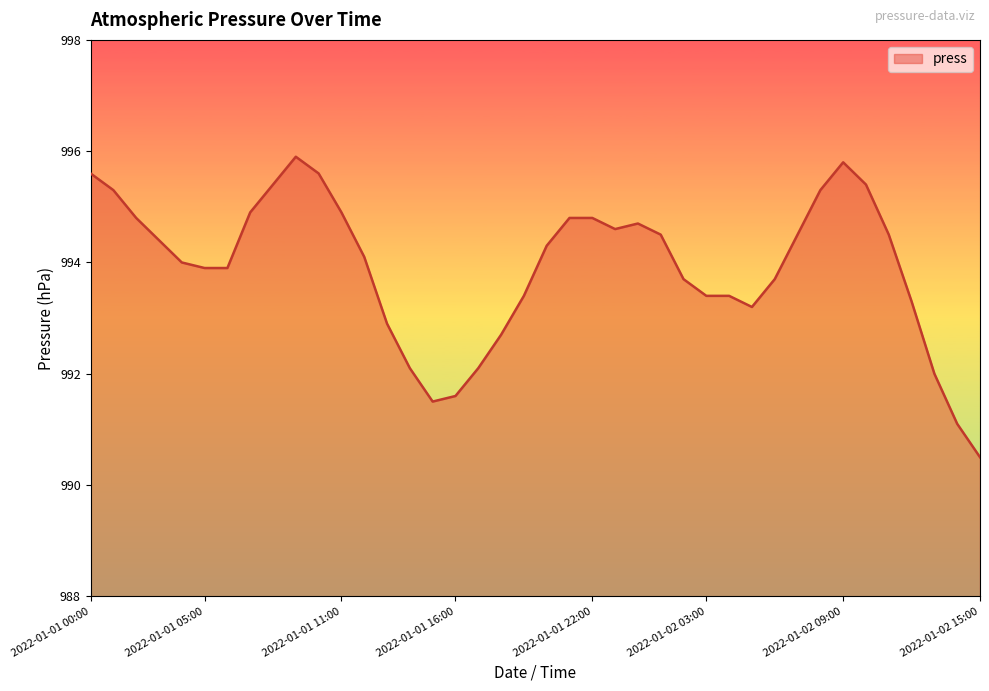

What is the minimum value shown in the chart?

990.5